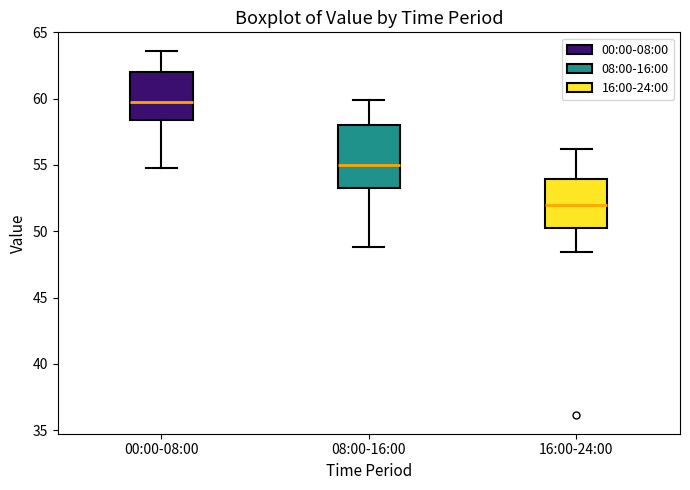

Reading left to right, transcribe this box plot: for each box, give where its median line is, the range the box spans, and where its two whiskers end, as read against the y-axis. The values are not printed on the chart, so give them approximately, as read against the axis.

00:00-08:00: median 59.5, box 58.5 to 62.0, whiskers 55.0 to 63.5
08:00-16:00: median 55.0, box 53.5 to 58.0, whiskers 49.0 to 60.0
16:00-24:00: median 52.0, box 50.0 to 54.0, whiskers 48.5 to 56.0